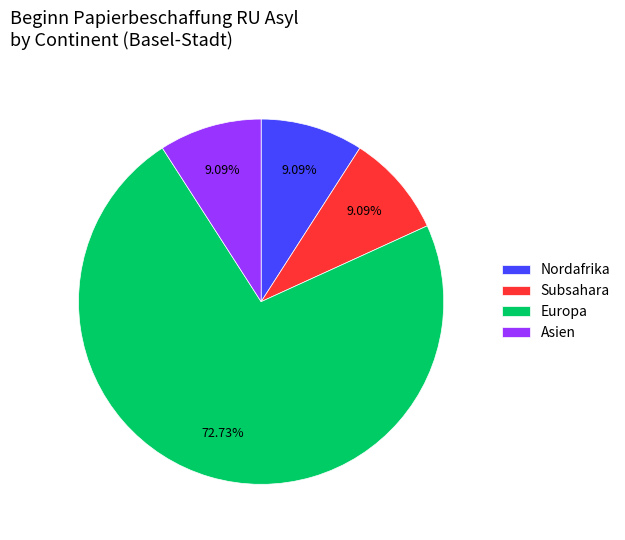

How many segments does this pie chart have?

4